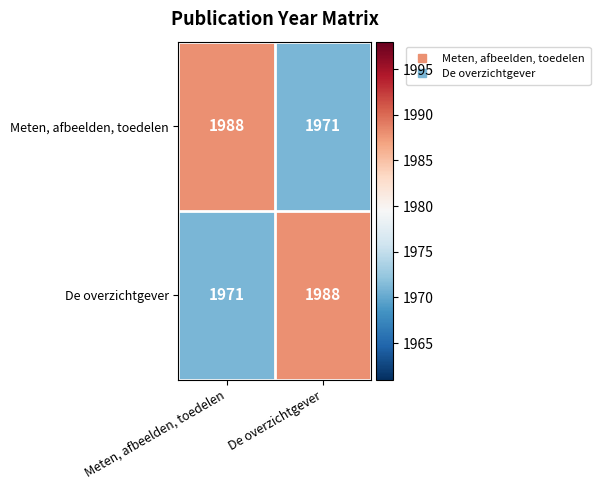

Is it true that De overzichtgever equals 3374 at Meten, afbeelden, toedelen?

False